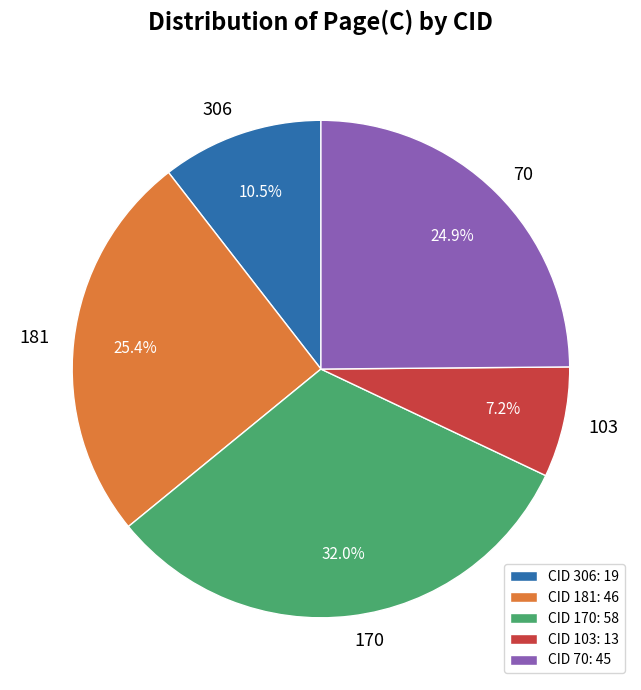

Rank the categories by value from lowest to highest.

103, 306, 70, 181, 170